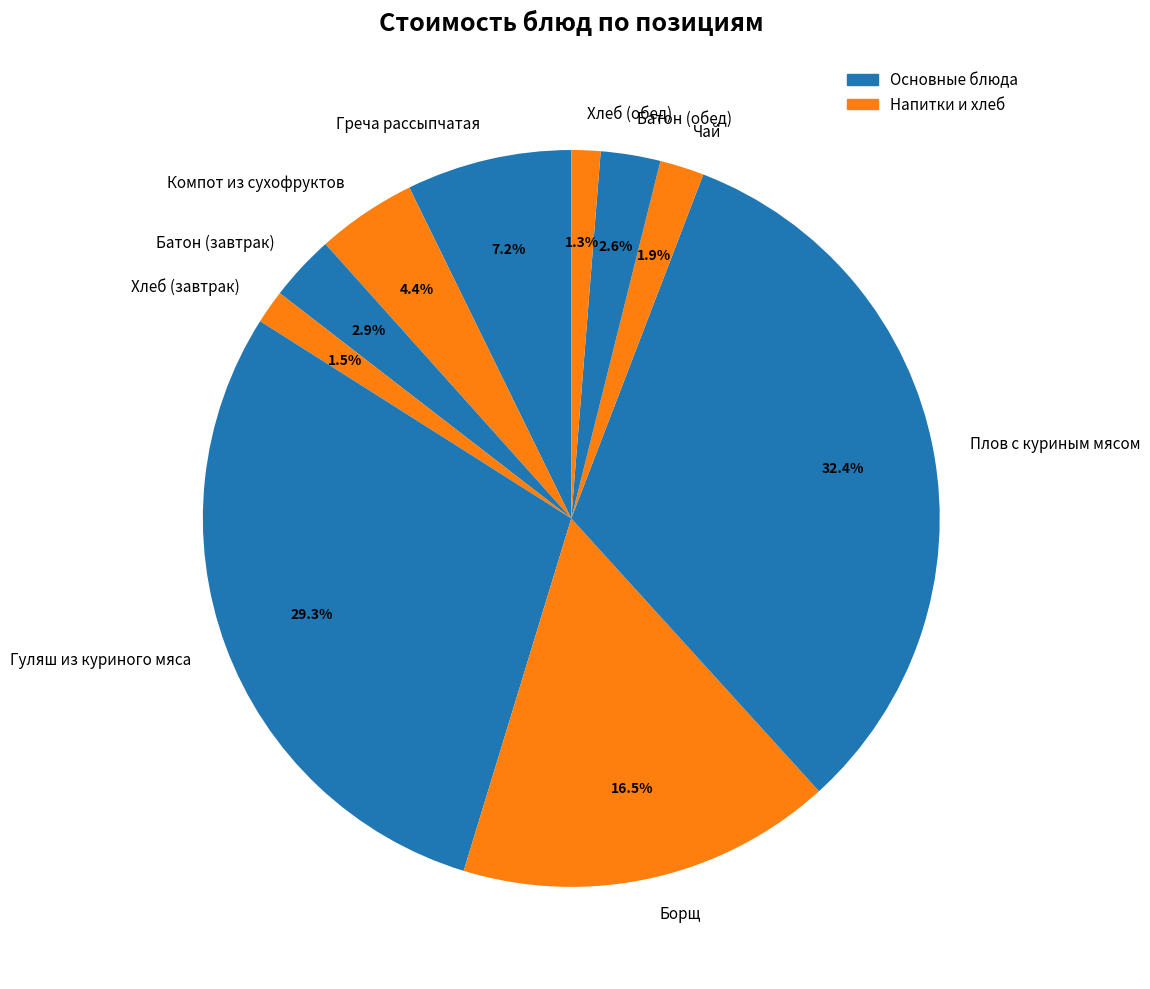

What is the largest slice in the pie chart?

Плов с куриным мясом